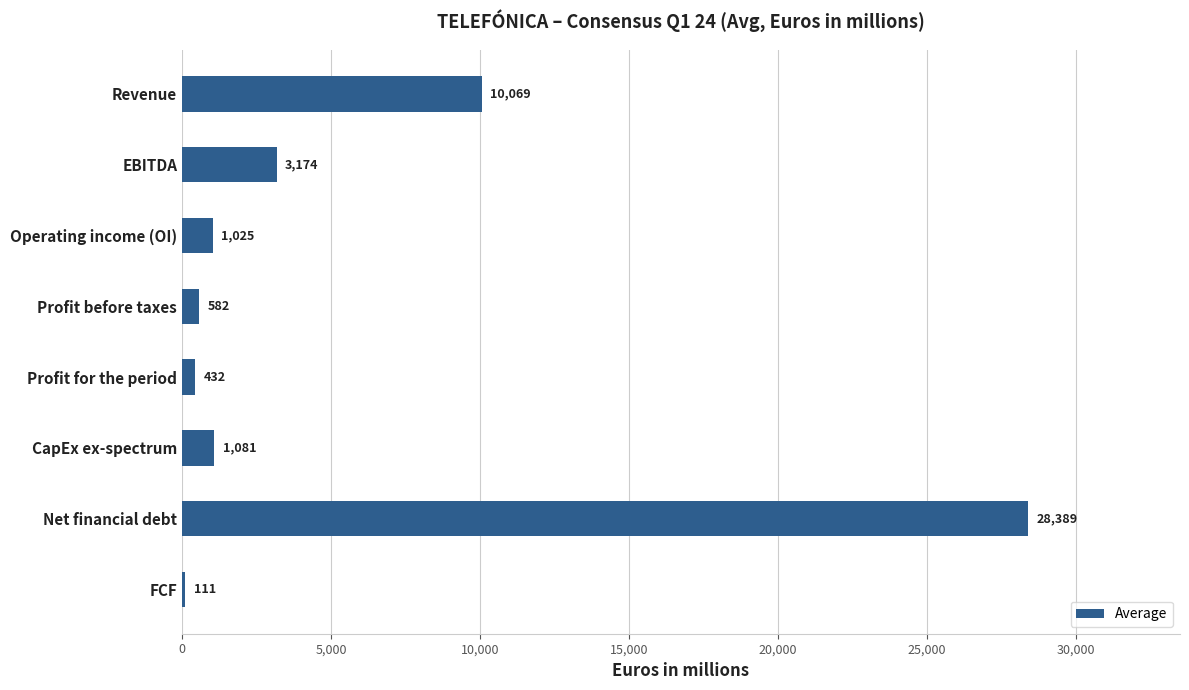

True or false: the data shows 1025.1 at Operating income (OI).

True